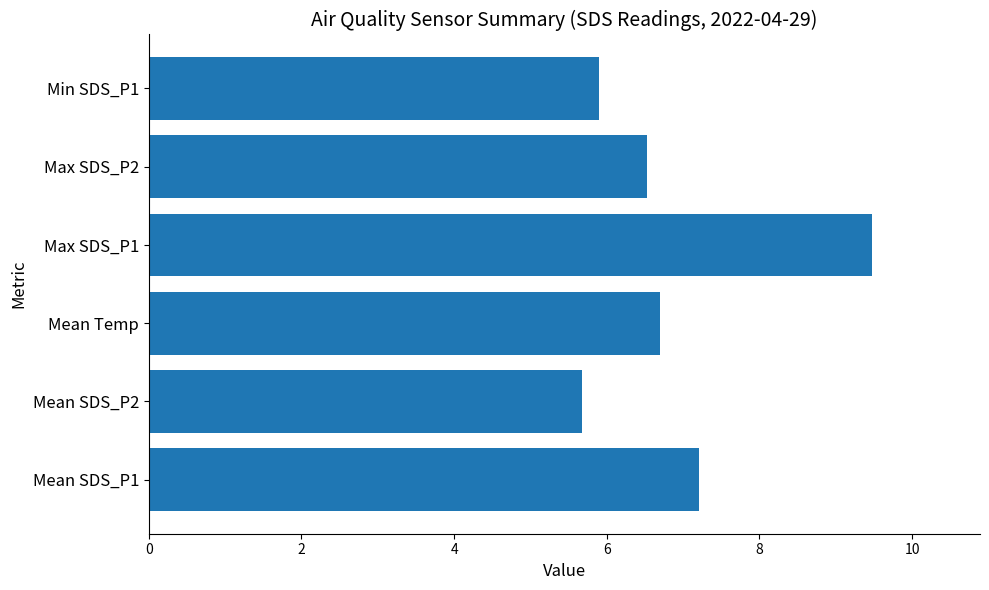

True or false: the data shows 6.5 at Max SDS_P2.

True